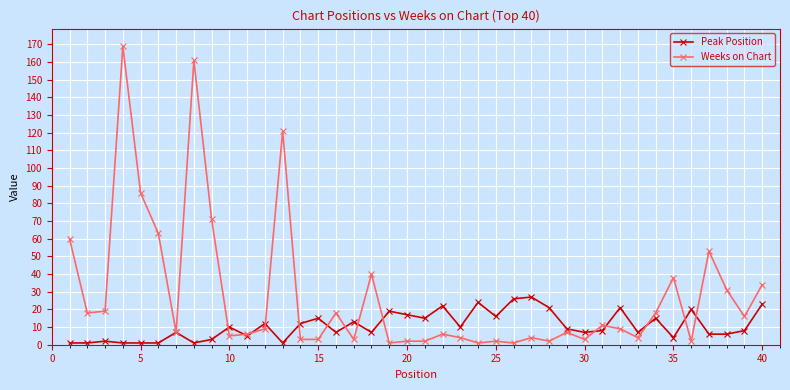

What is the value of the Peak Position point at the 29th from the left?

9